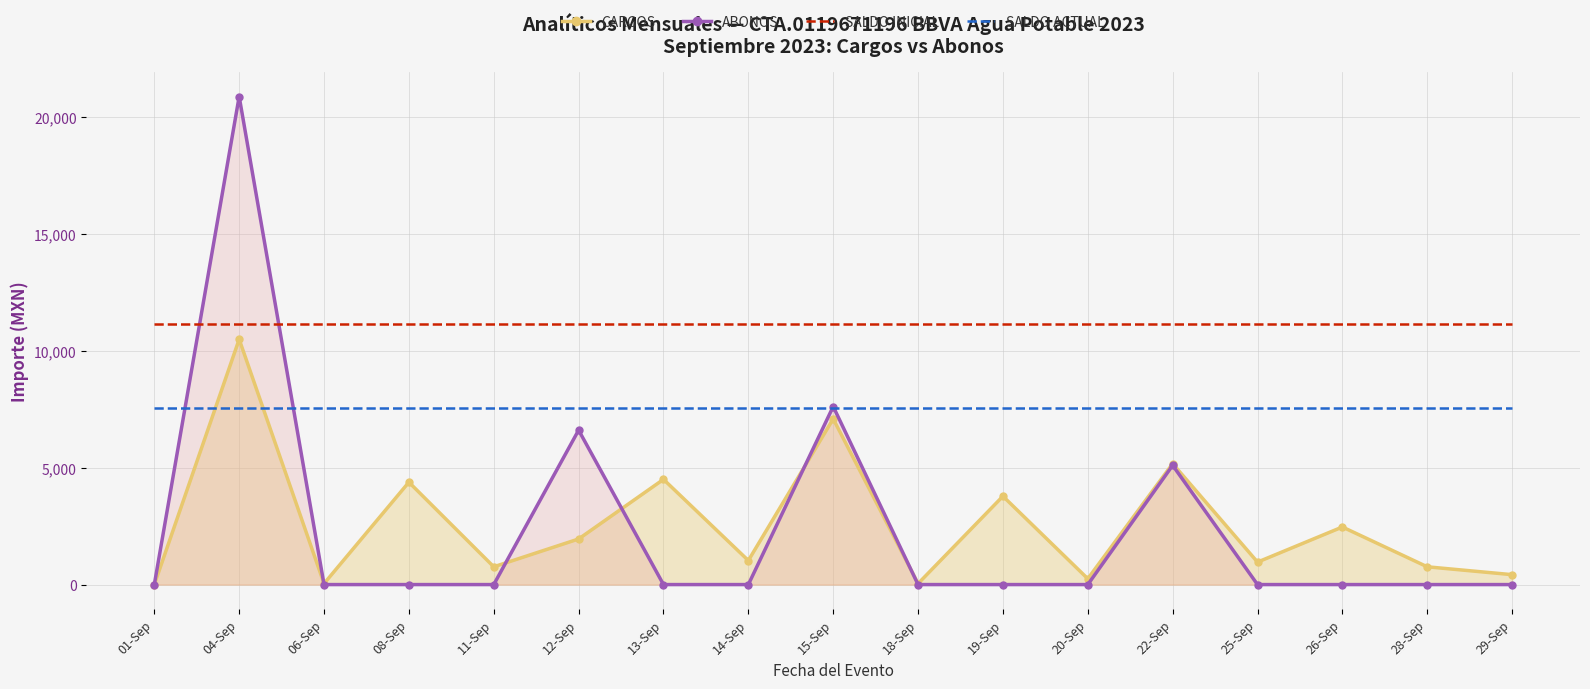

Reading left to right, list all the values displayed in this chart.

CARGOS: 0.0	10491.0	42.0	4379.2	760.2	1950.5	4500.1	1028.3	7088.8	42.0	3779.5	250.0	5172.8	961.2	2463.3	760.2	424.0
ABONOS: 0.0	20874.3	0.0	0.0	0.0	6604.8	0.0	0.0	7616.1	0.0	0.0	0.0	5099.8	0.0	0.0	0.0	0.0
SALDO INICIAL: 11143.5	11143.5	11143.5	11143.5	11143.5	11143.5	11143.5	11143.5	11143.5	11143.5	11143.5	11143.5	11143.5	11143.5	11143.5	11143.5	11143.5
SALDO ACTUAL: 7561.8	7561.8	7561.8	7561.8	7561.8	7561.8	7561.8	7561.8	7561.8	7561.8	7561.8	7561.8	7561.8	7561.8	7561.8	7561.8	7561.8